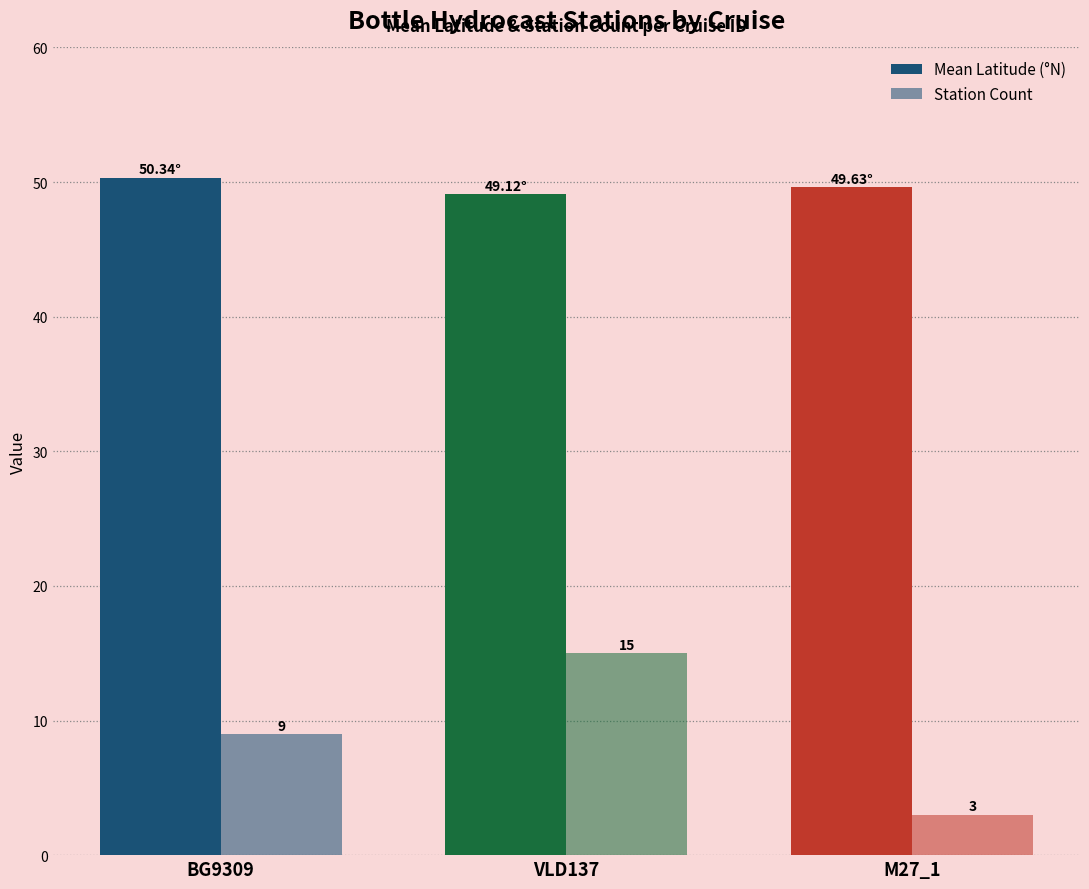

Reading left to right, list all the values displayed in this chart.

Mean Latitude (°N): BG9309=50.3	VLD137=49.1	M27_1=49.6
Station Count: BG9309=9.0	VLD137=15.0	M27_1=3.0